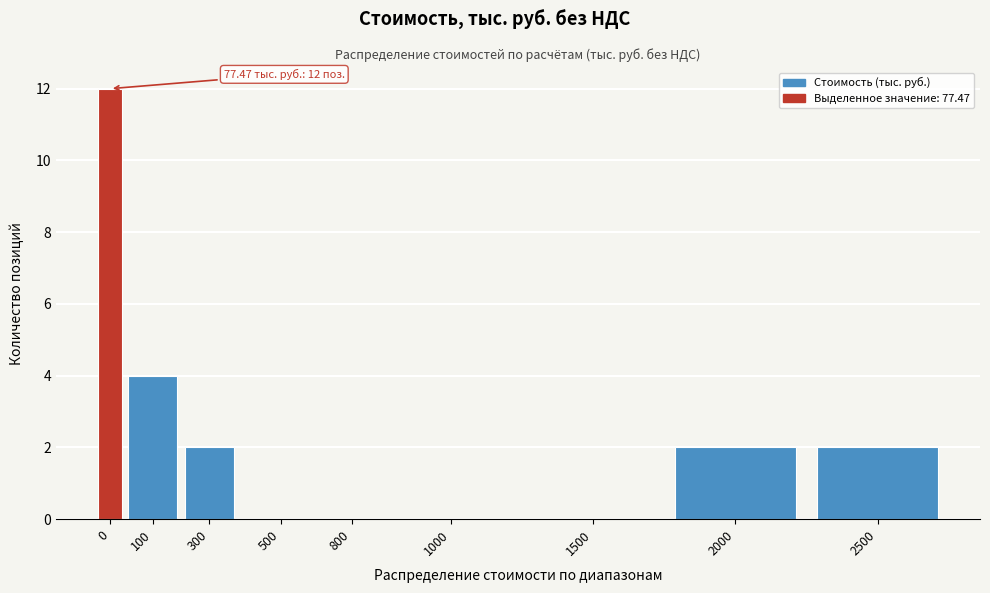

Reading right to left, what are all the values shown in this chart?

2500=2	2000=2	1500=0	1000=0	800=0	500=0	300=2	100=4	0=12